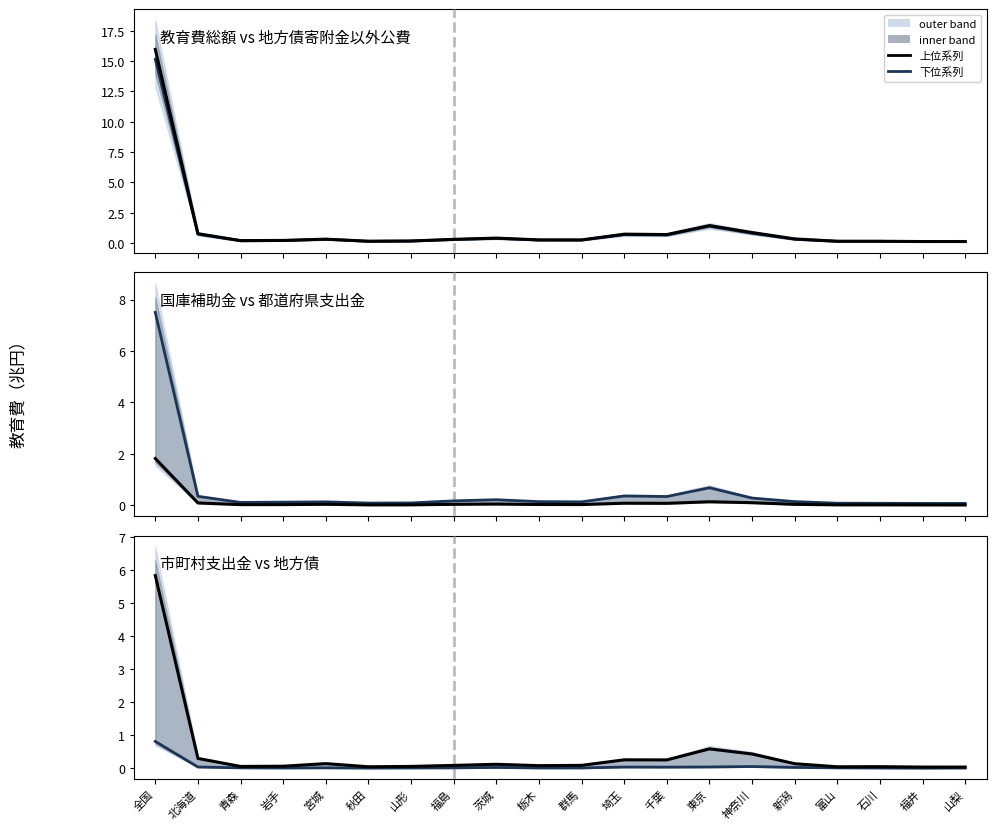

Does the chart display data point markers on the line(s)?

No